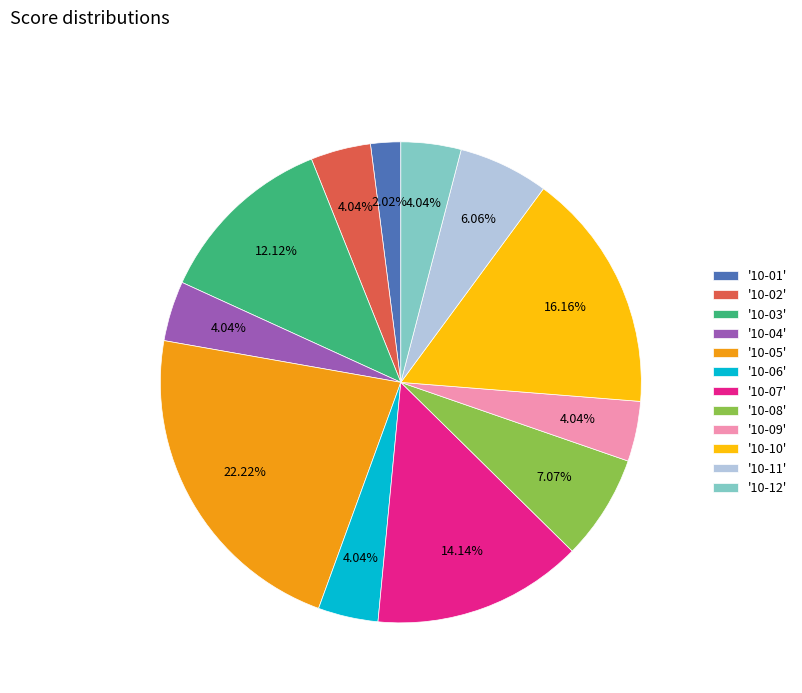

Which category has the smallest portion of the pie?

'10-01'